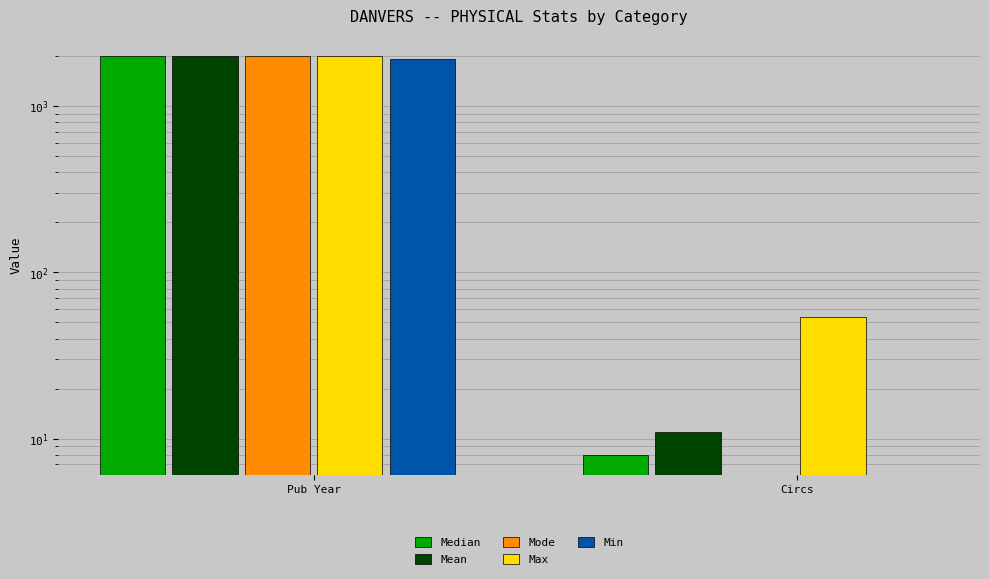

What is the value of the Max bar at the 1st from the left?

2016